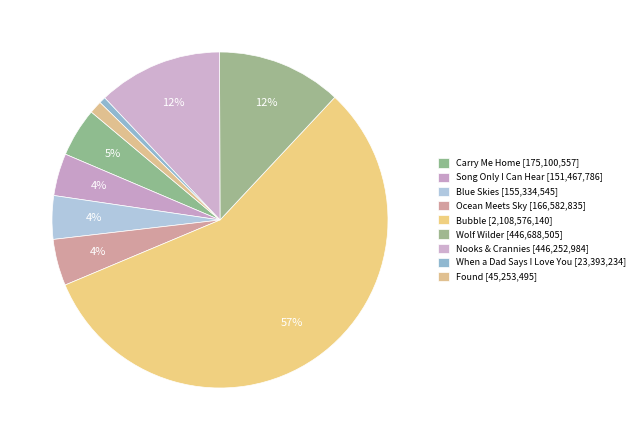

What is the ratio of the value at Blue Skies to the value at Found?

3.4